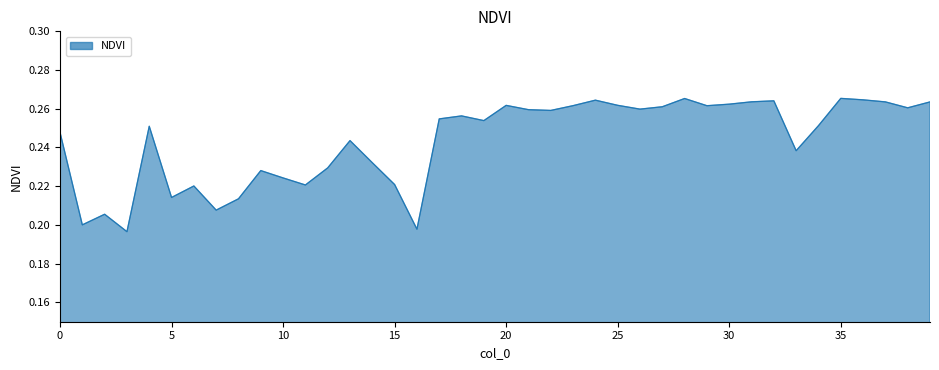

Does the chart have visible grid lines?

No